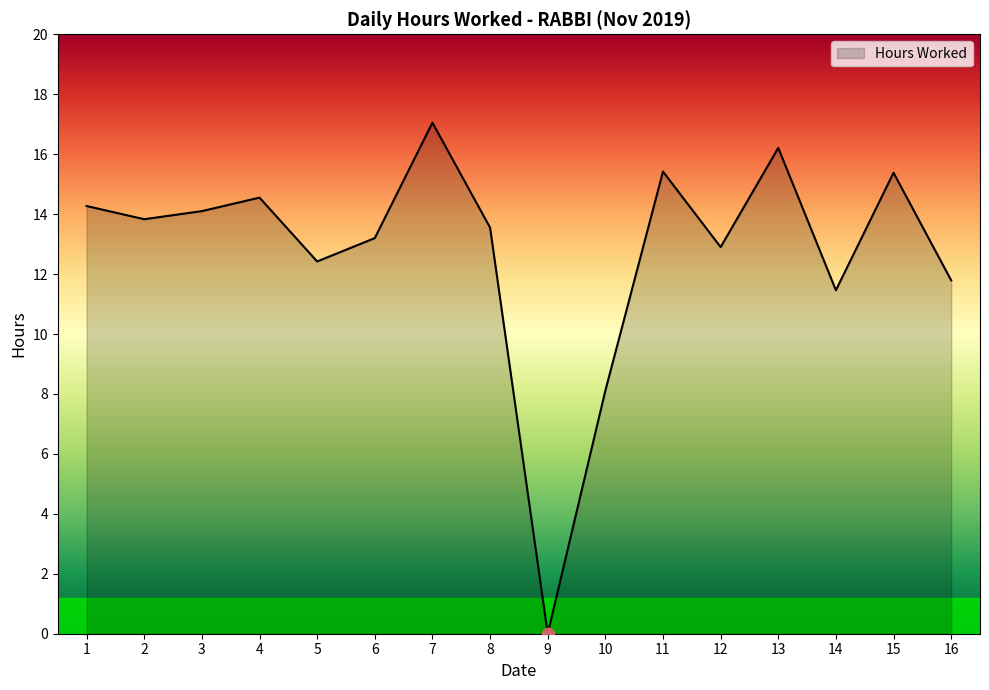

What is the ratio of the value at 8 to the value at 12?

1.1